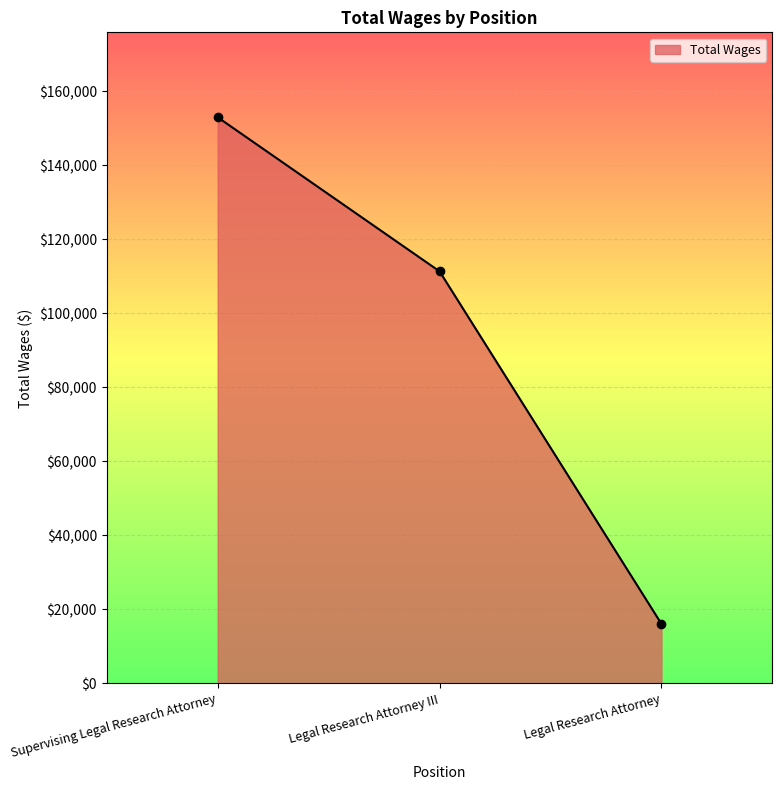

What is the sum of all values?

280358.0